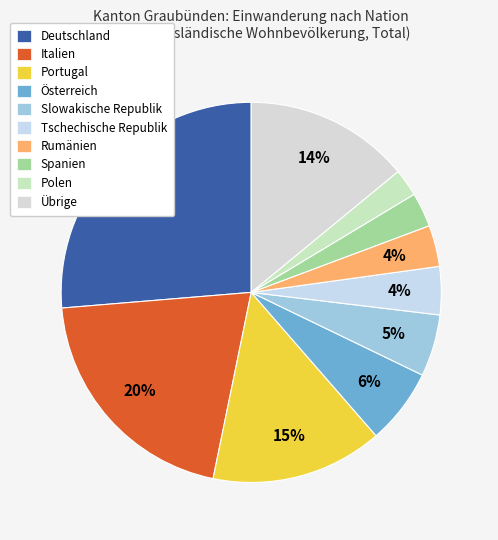

To the nearest percent, what is the combined percentage of Italien and Rumänien?

24%